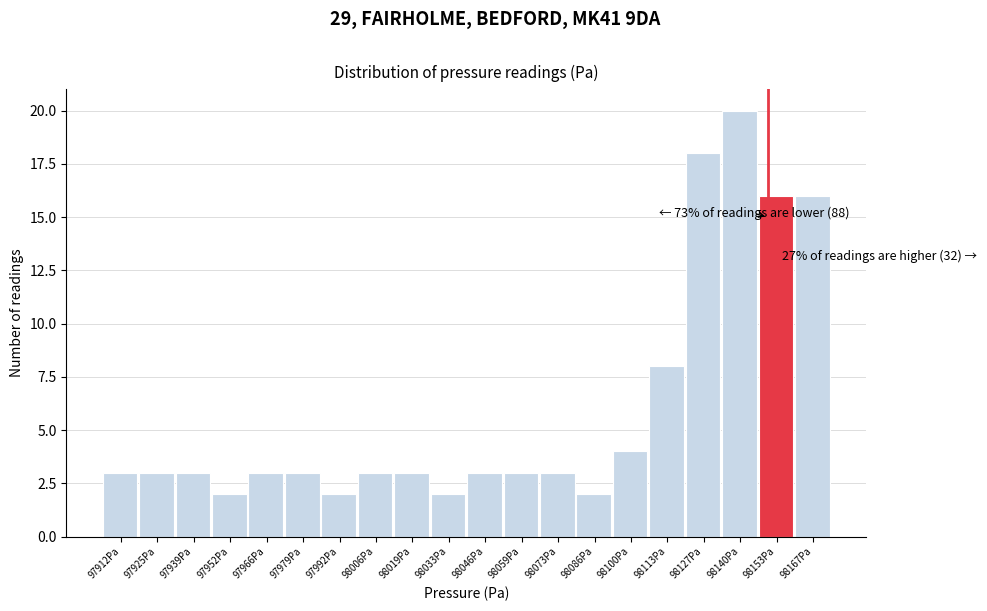

Which range on the x-axis has the tallest bar?

98134 to 98148